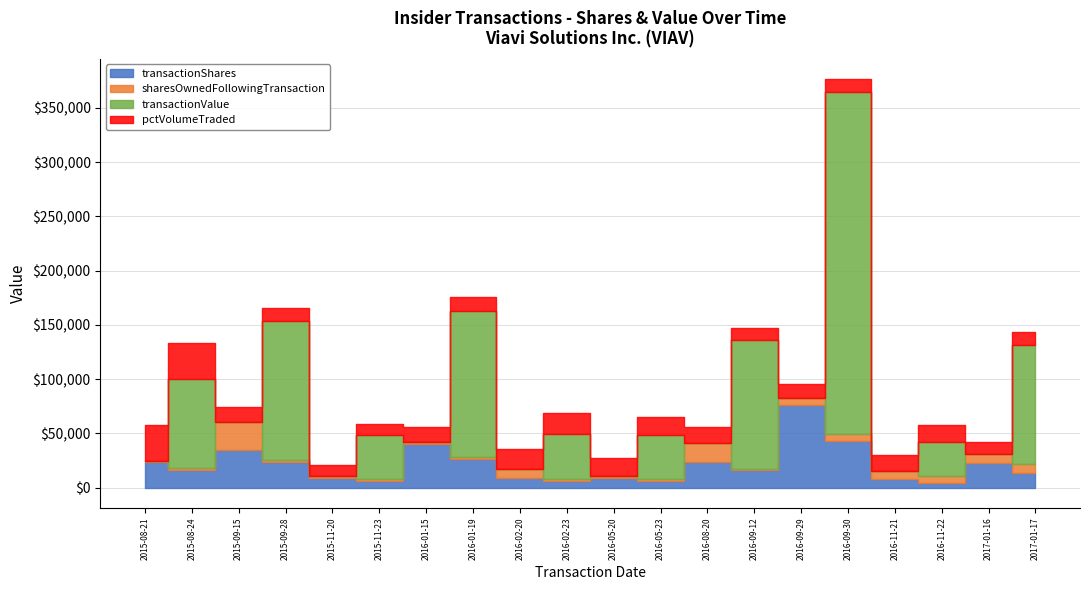

What is the difference between the maximum and minimum values in the pctVolumeTraded series?

22643